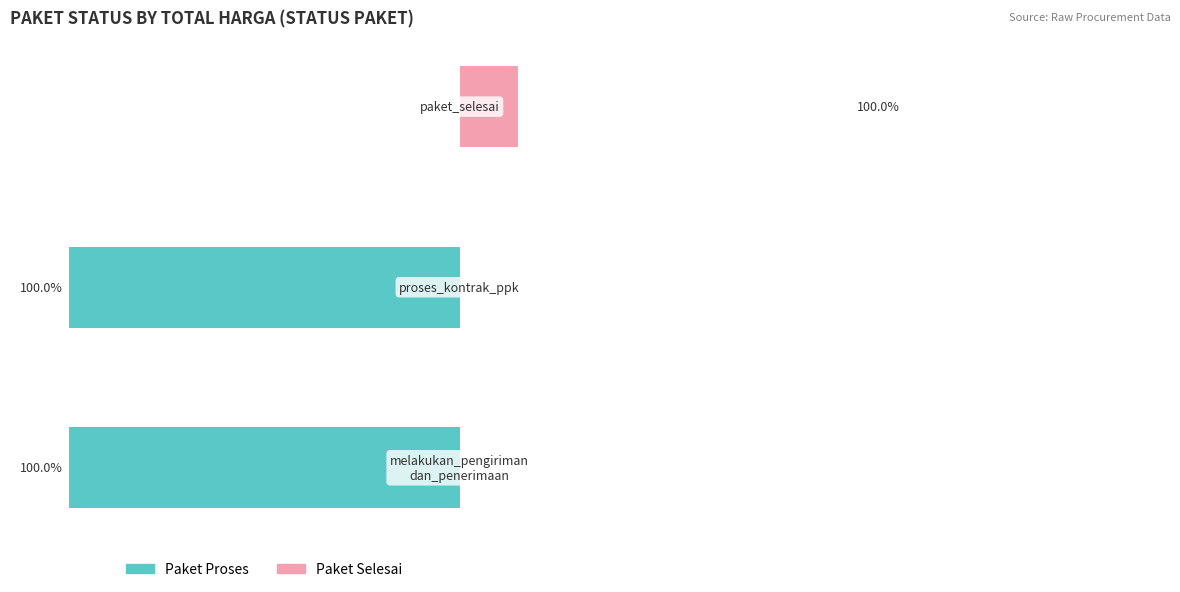

How many Paket Selesai values are between 0 and 100?

3